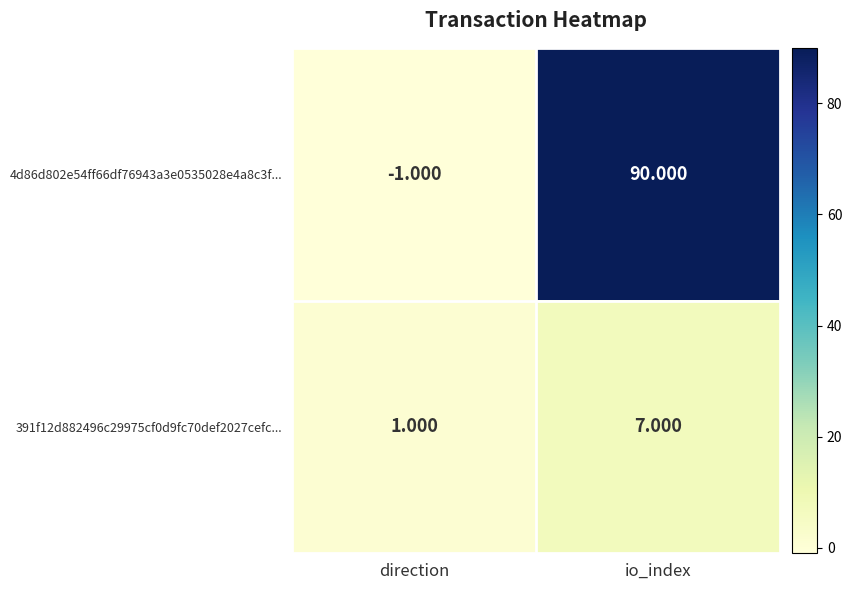

What is the total value across all series at io_index?

97